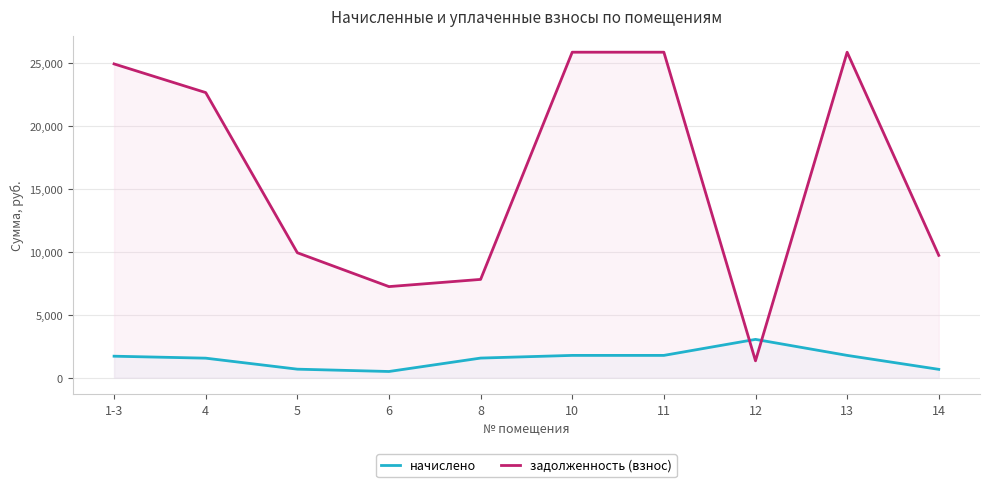

How many data points in задолженность (взнос) are less than 22648?

5